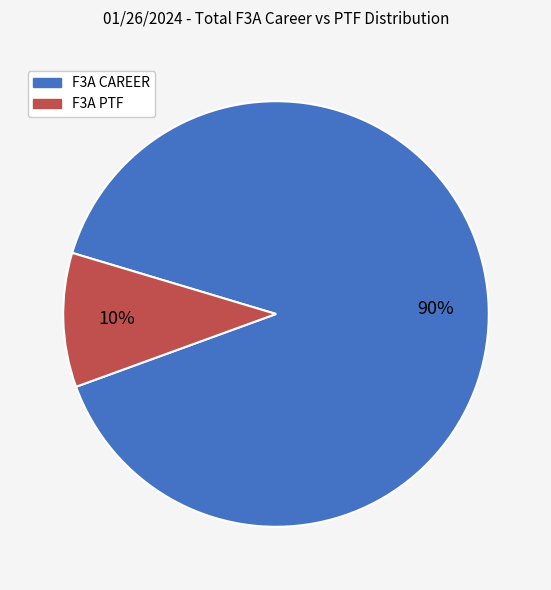

To the nearest percent, what is the difference between the largest and smallest slice percentages?

80%